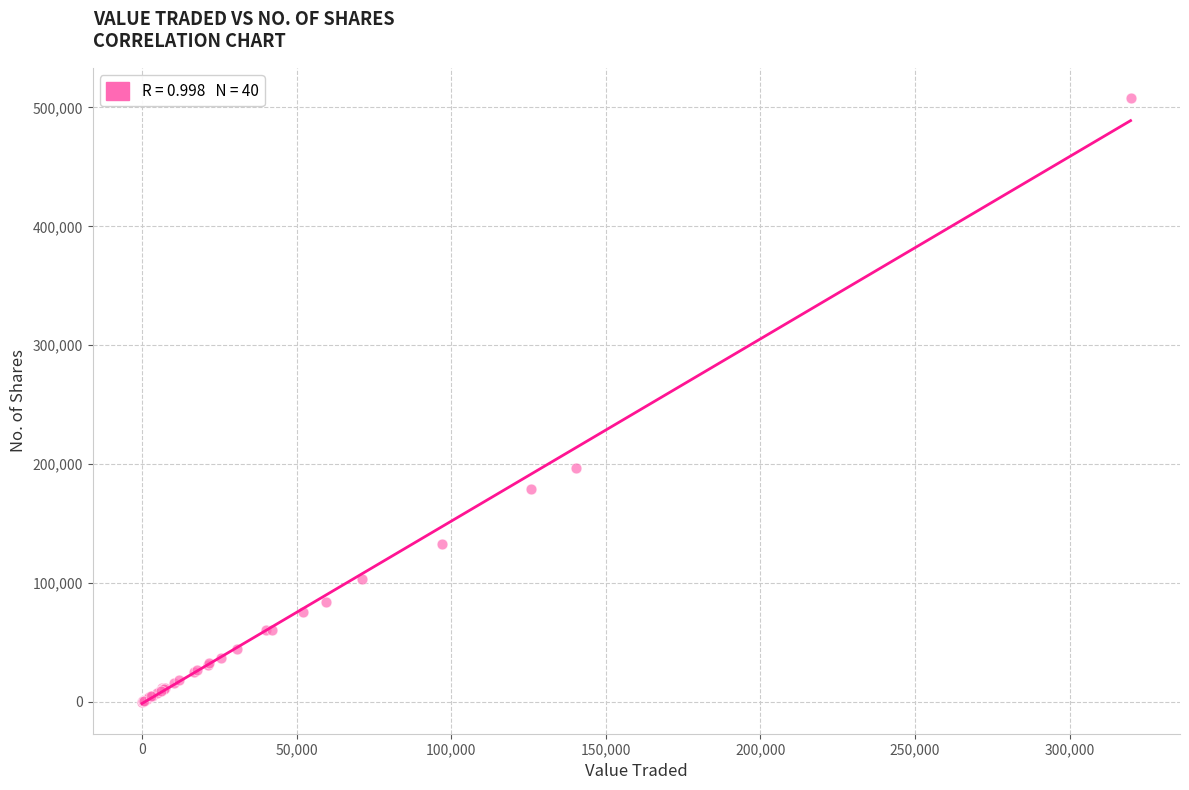

What Y value in the scatter plot is closest to 253990?

197088